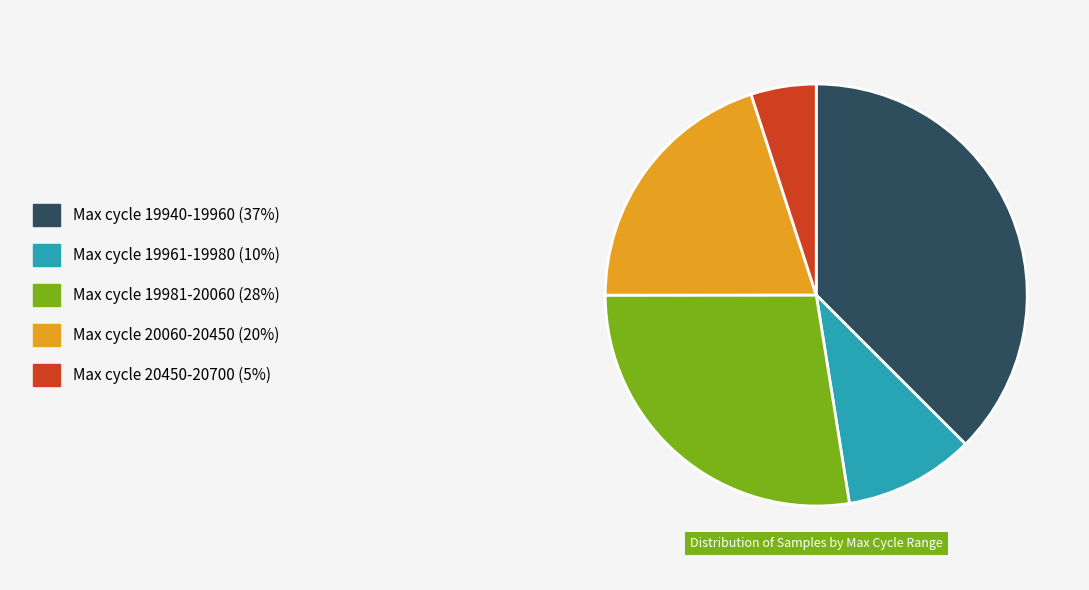

Does any single category account for the majority?

No